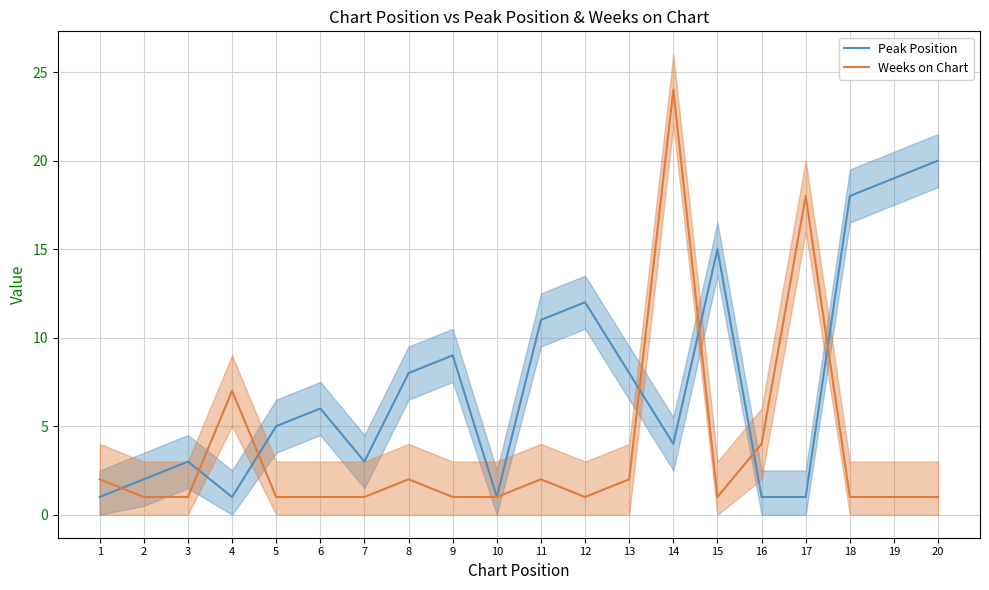

How many times do Weeks on Chart and Peak Position cross each other?

7